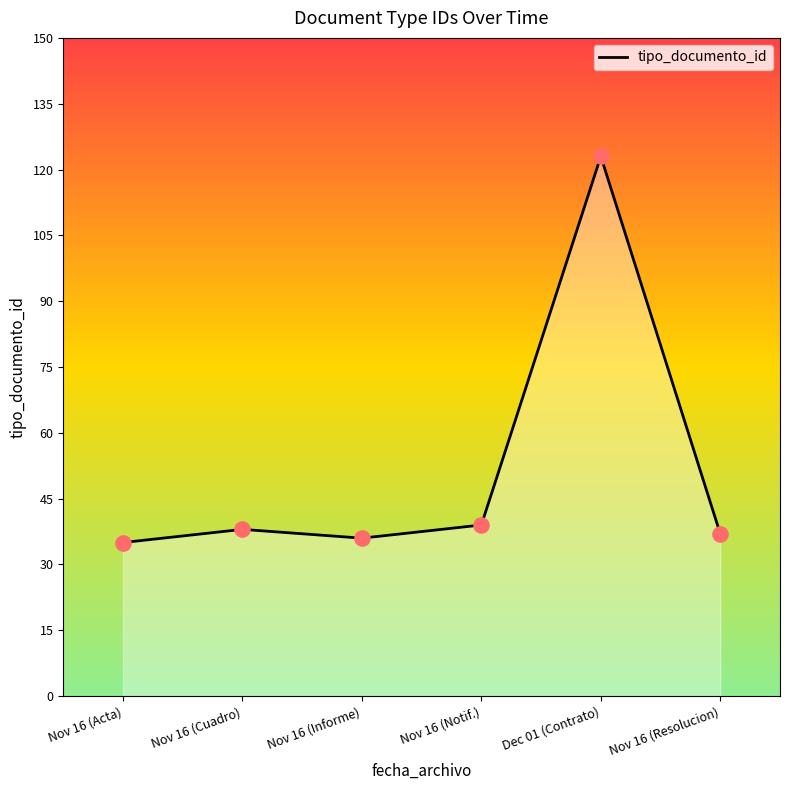

What is the ratio of the value at Nov 16 (Acta) to the value at Nov 16 (Resolucion)?

0.9